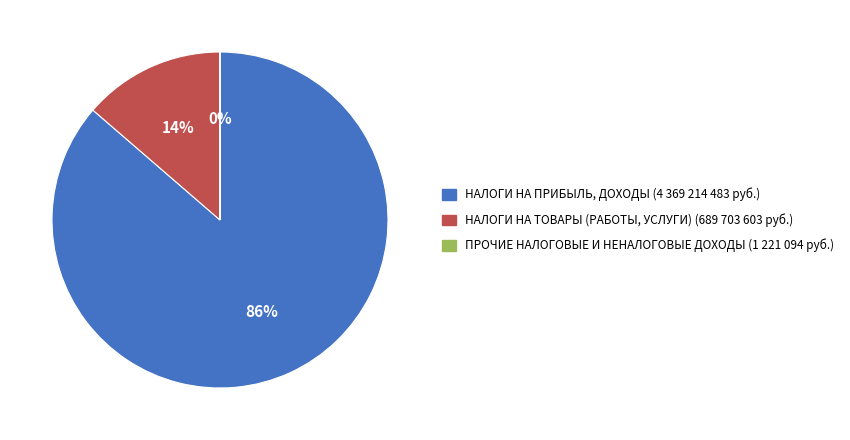

Is there any slice that represents more than half of the pie?

Yes